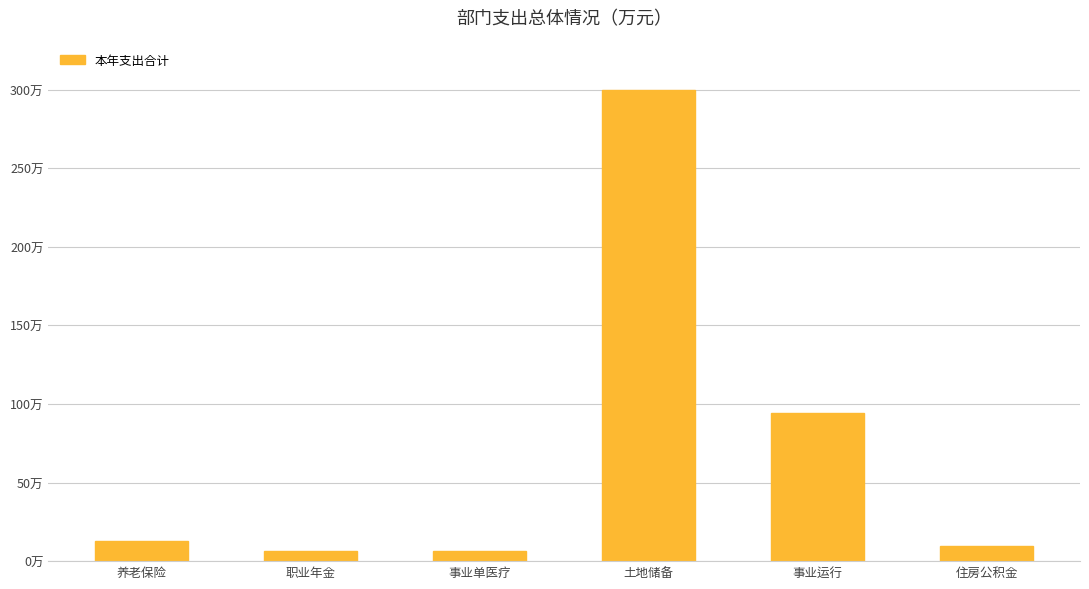

Reading right to left, what are all the values shown in this chart?

9.7	94.1	300.0	6.4	6.4	12.9